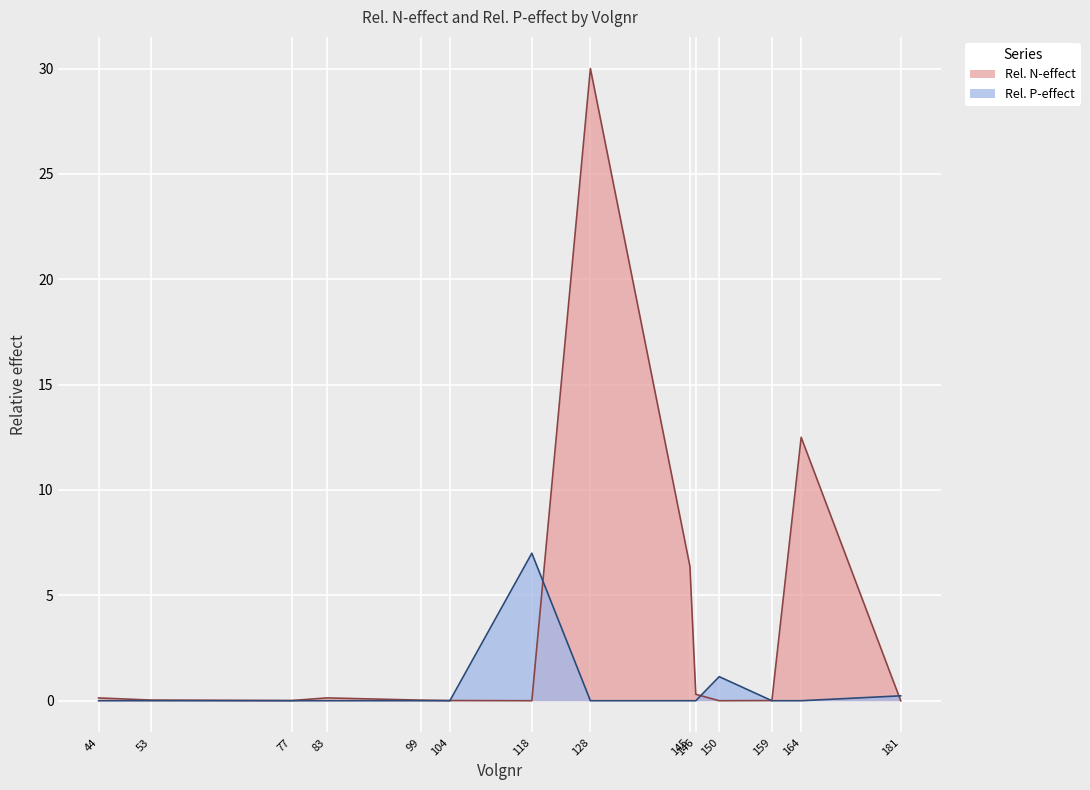

The value of Rel. P-effect at 118 is 10.6. True or false?

False